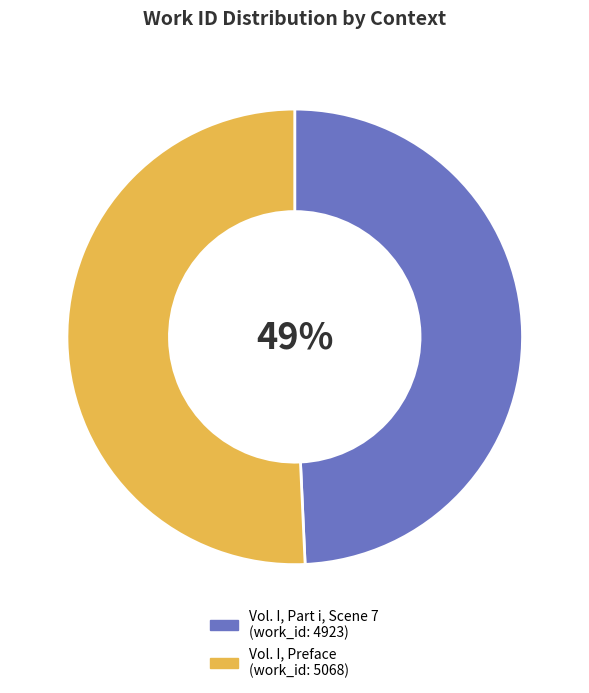

To the nearest percent, what is the combined percentage of Vol. I, Part i, Scene 7 and Vol. I, Preface?

100%